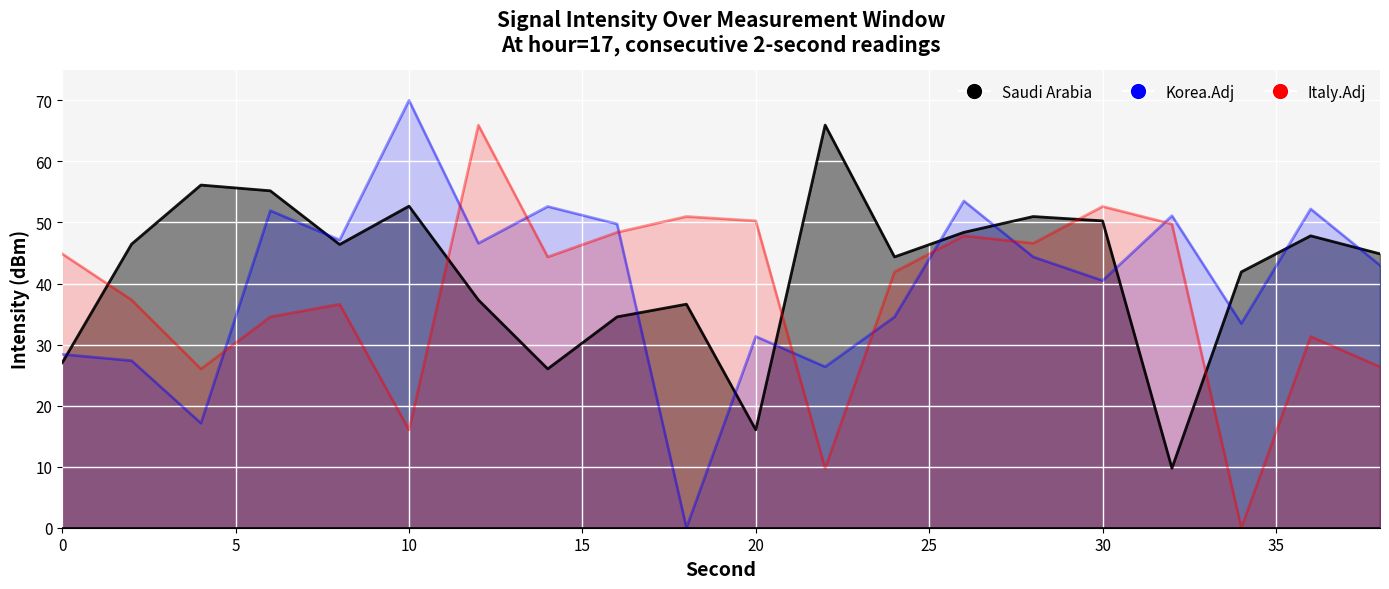

Rank the series by their maximum value, from highest to lowest.

Korea.Adj, Saudi Arabia, Italy.Adj